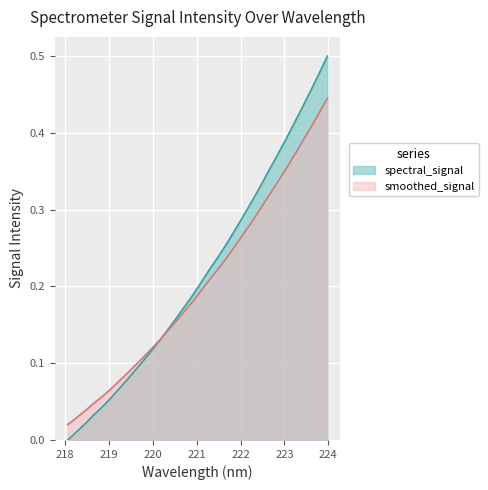

At which label is the value closest to 0?

218.0596